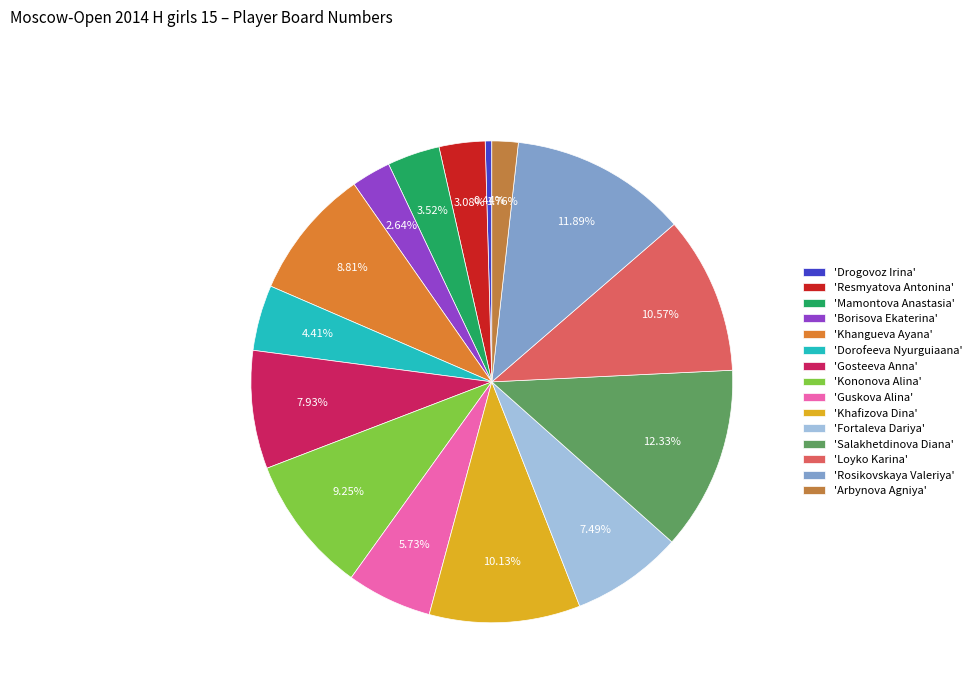

How many slices are in this pie chart?

15